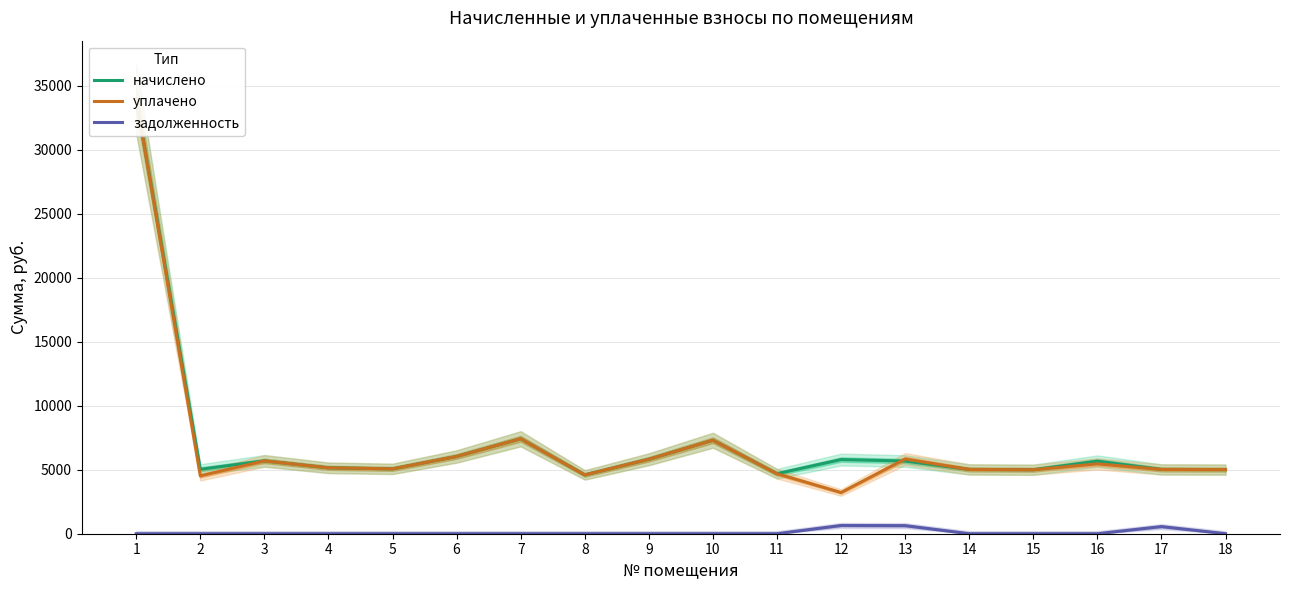

What are all the series names shown in the legend?

начислено, уплачено, задолженность